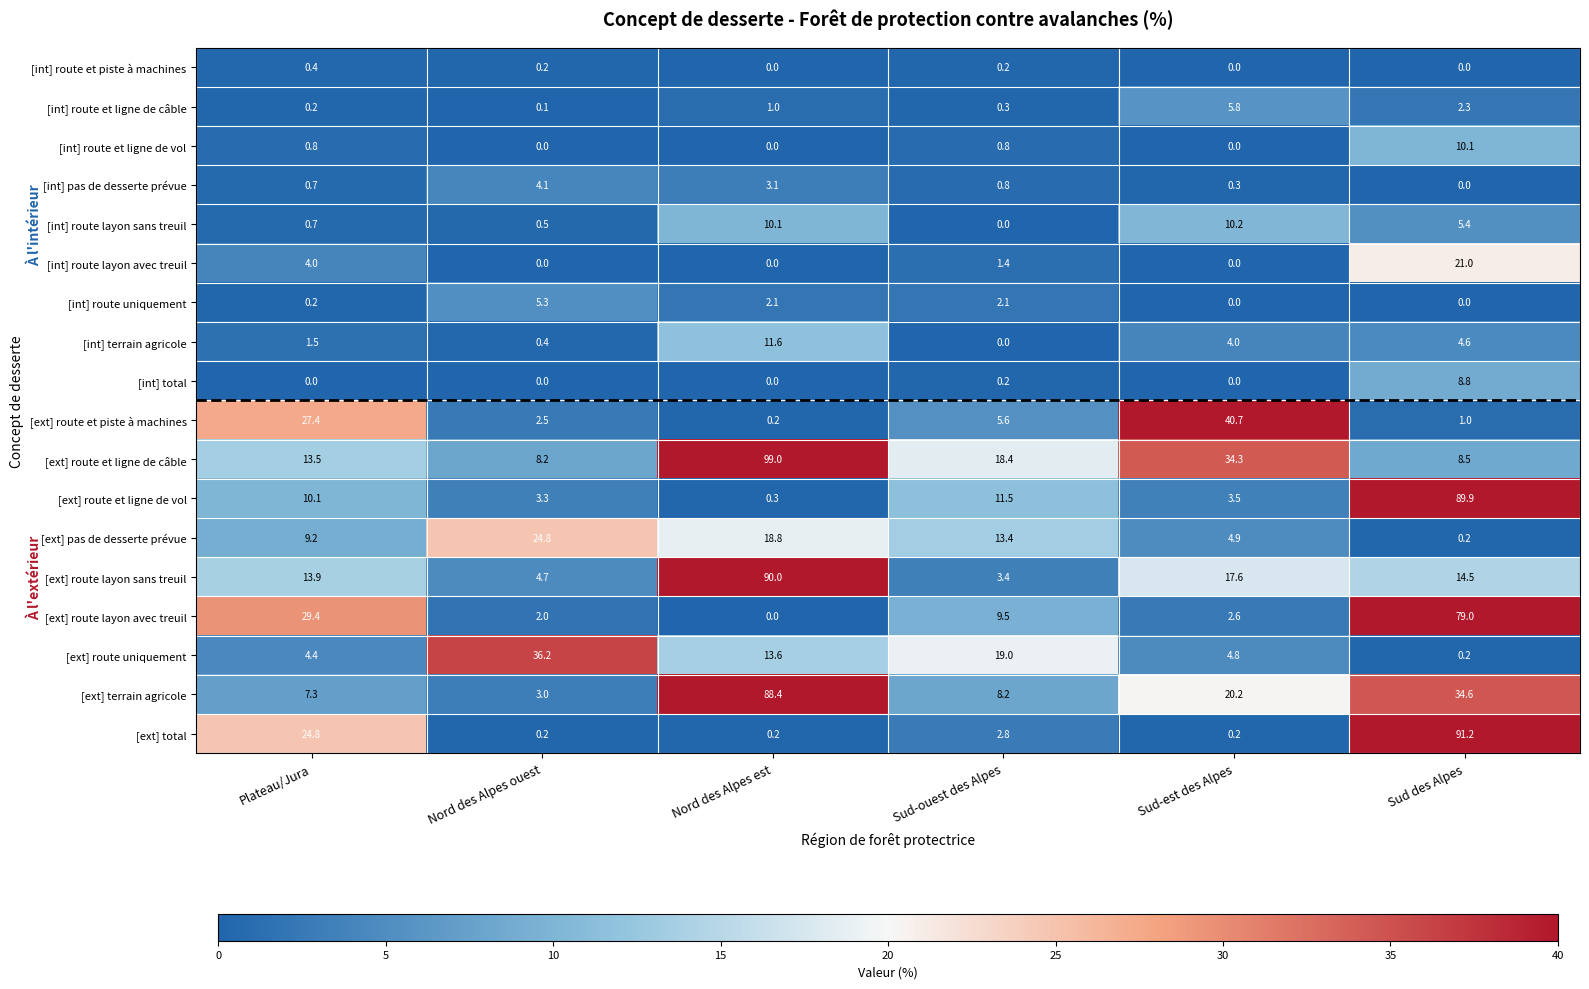

Which series has the largest total across all categories?

[ext] route et ligne de câble